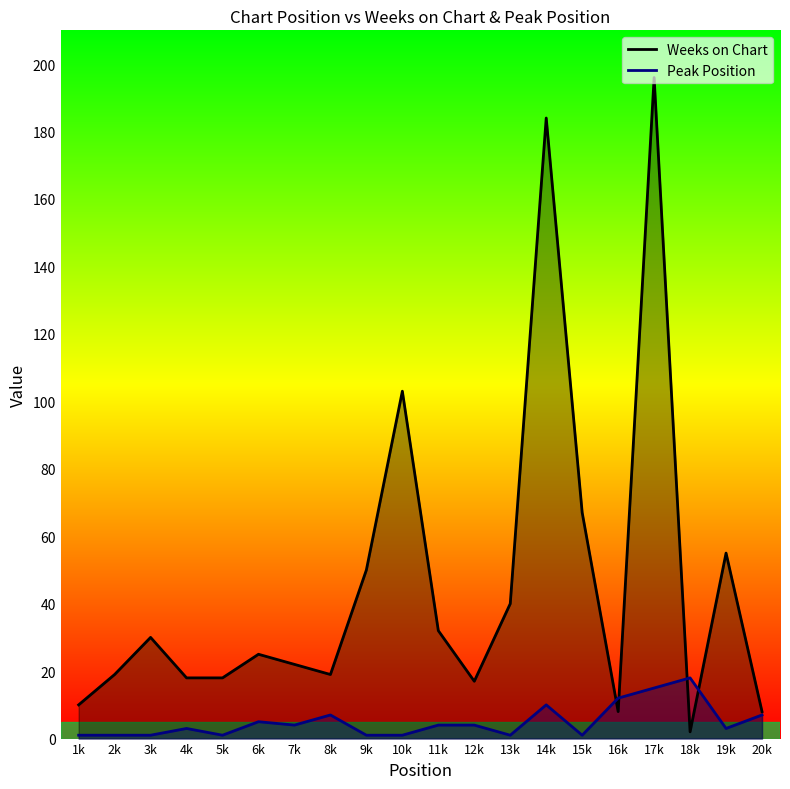

In Peak Position, how many points are lower than both neighbors (excluding endpoints)?

5